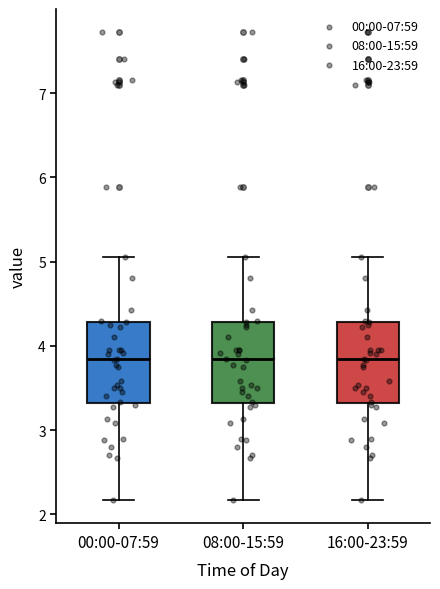

Reading left to right, read every box against the y-axis: the position of its median line, the range the box covers, and the ends of its whiskers. The values are not printed on the chart, so give them approximately, as read against the axis.

00:00-07:59: median 3.8, box 3.3 to 4.3, whiskers 2.2 to 5.1
08:00-15:59: median 3.8, box 3.3 to 4.3, whiskers 2.2 to 5.1
16:00-23:59: median 3.8, box 3.3 to 4.3, whiskers 2.2 to 5.1